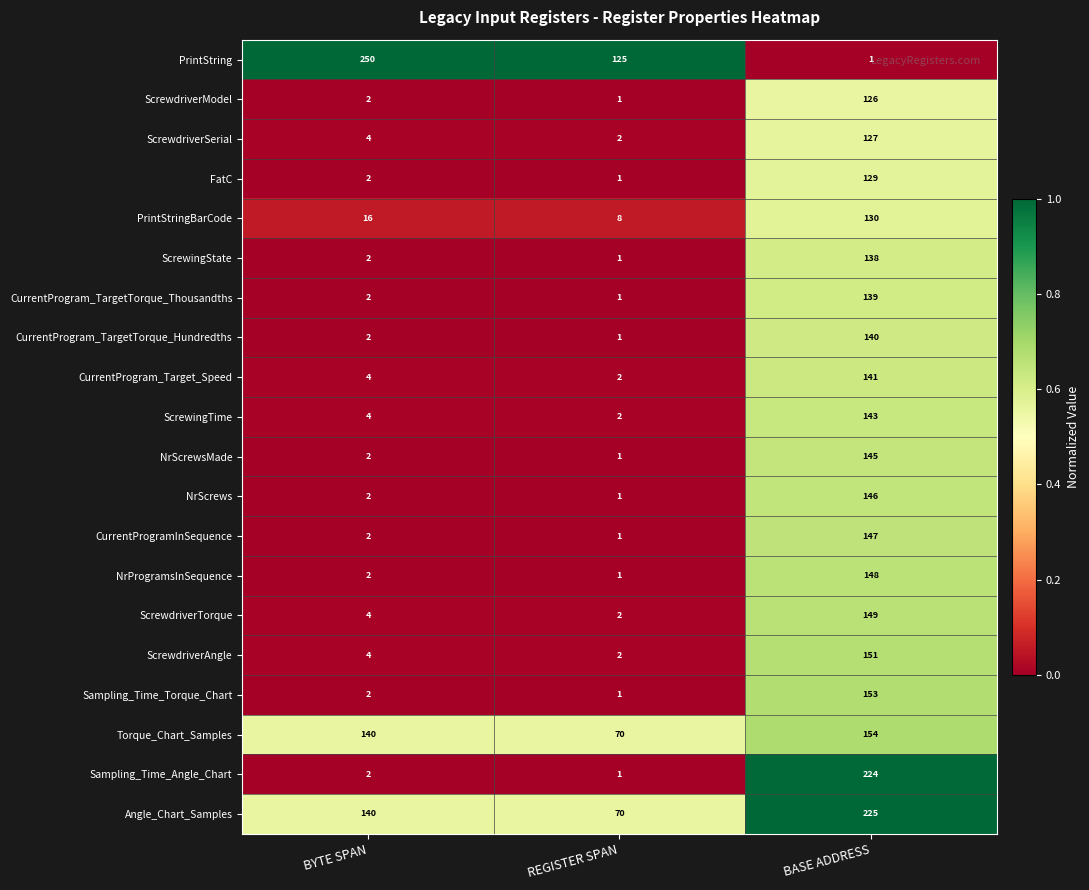

Which series has the largest total across all categories?

Angle_Chart_Samples